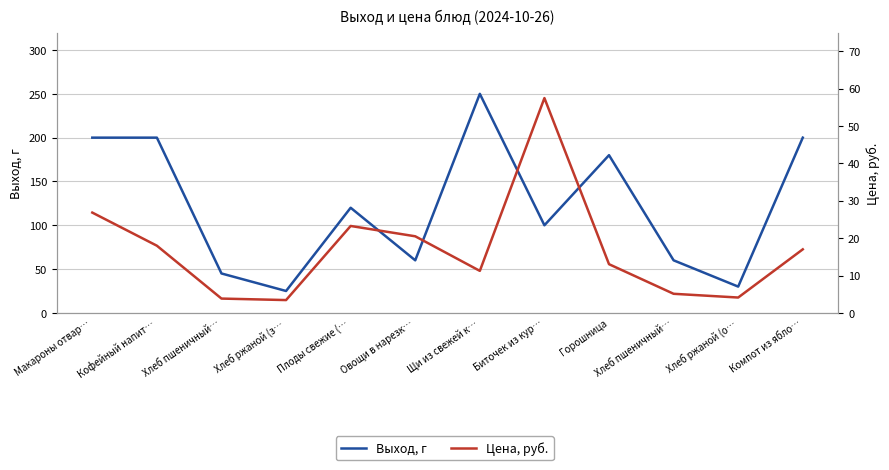

True or false: Цена, руб. and Выход, г intersect in this chart.

False